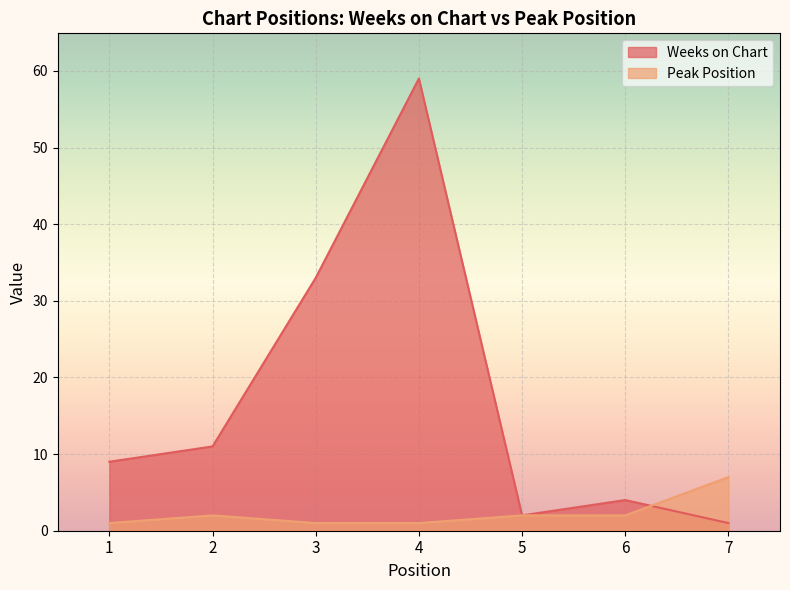

Rank the series at 1 from lowest to highest value.

Peak Position, Weeks on Chart